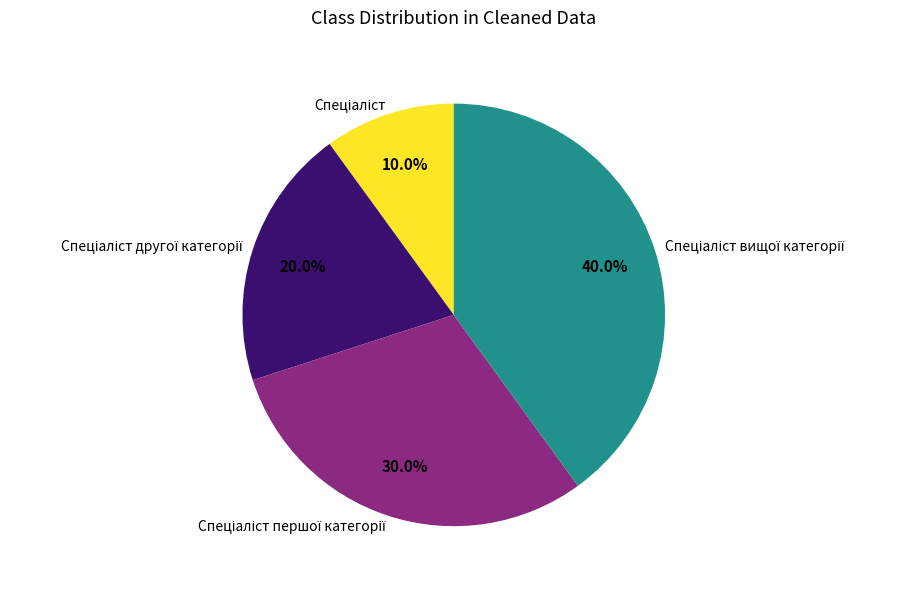

Does any single category account for the majority?

No